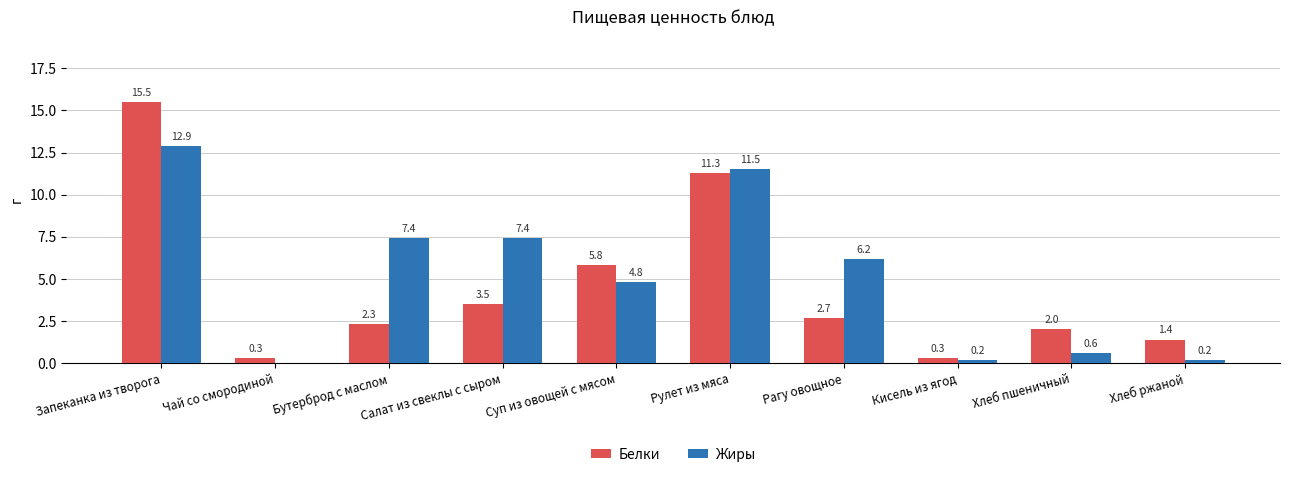

How many distinct data groups are displayed?

2